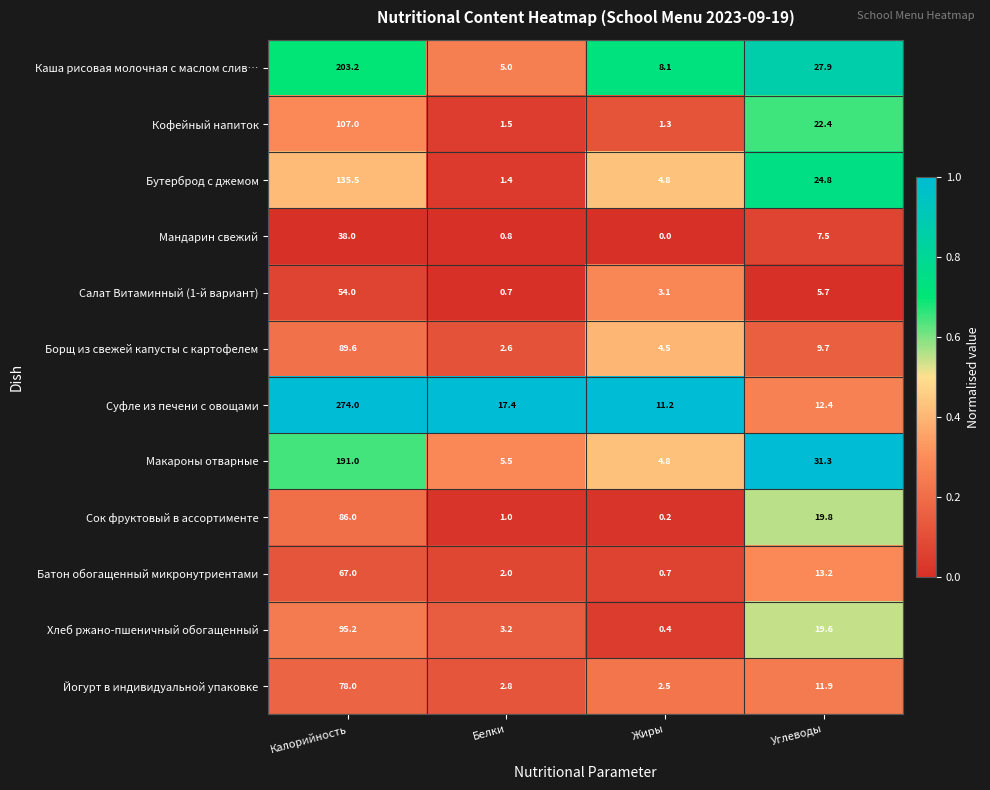

What is the total value across all series at Калорийность?

1418.5